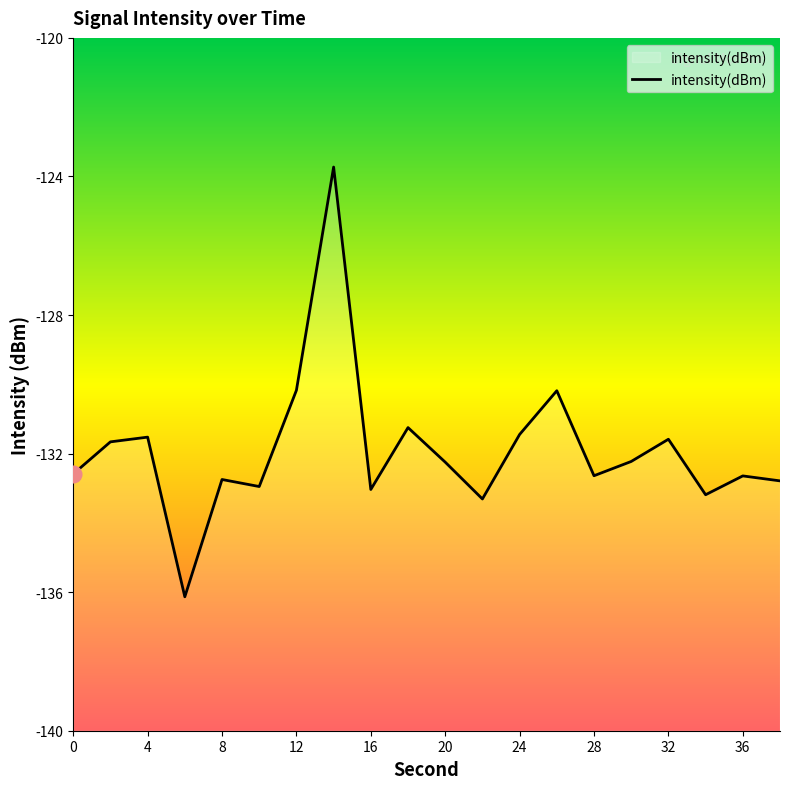

How many lines are shown in the chart?

1